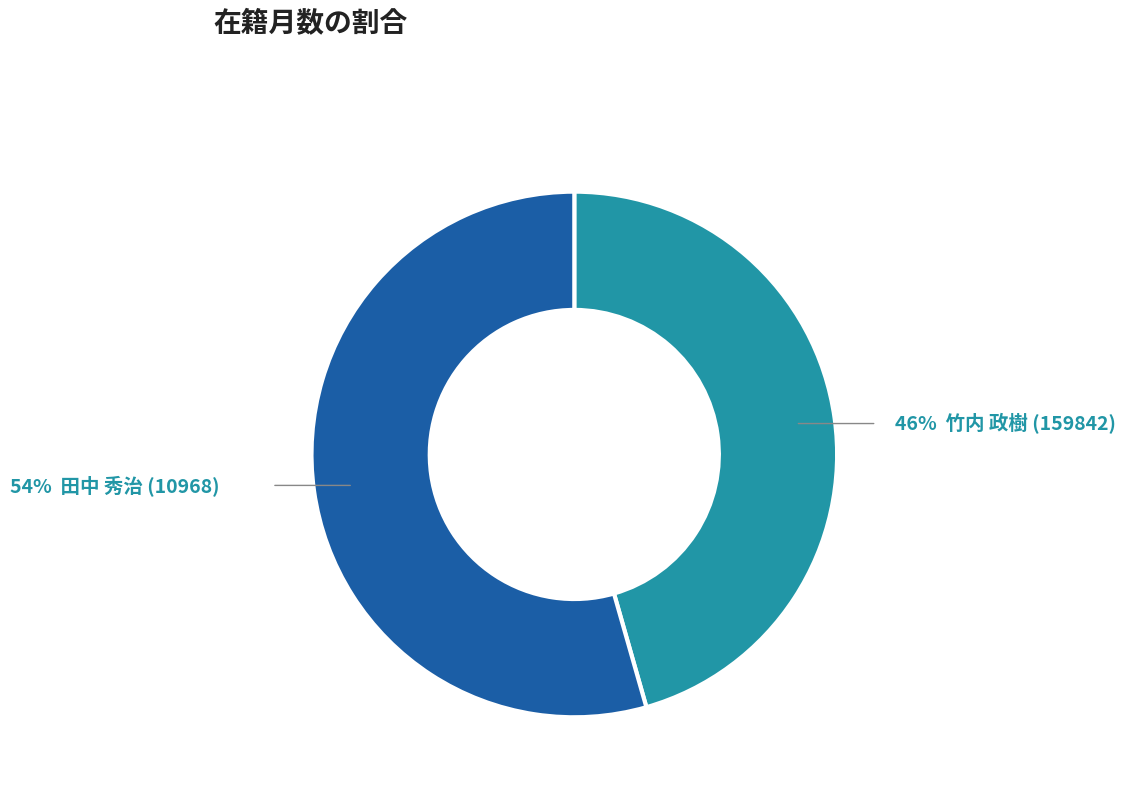

Is there any slice that represents more than half of the pie?

Yes